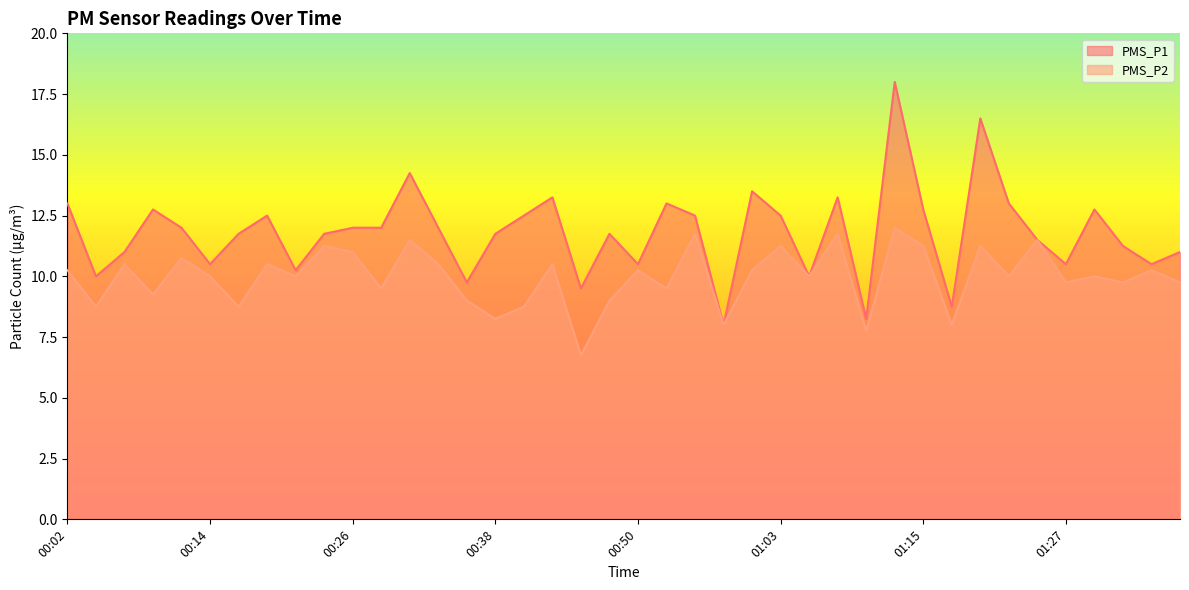

What position from the left is 00:28?

12